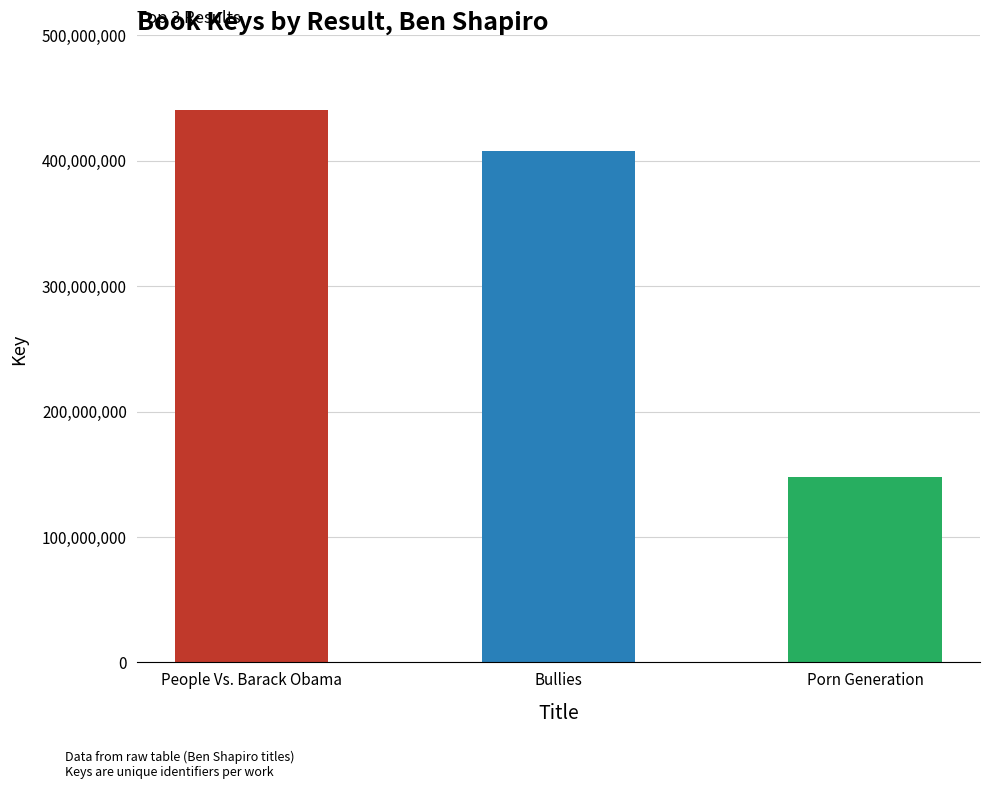

The value at Porn Generation is 147504814. True or false?

True